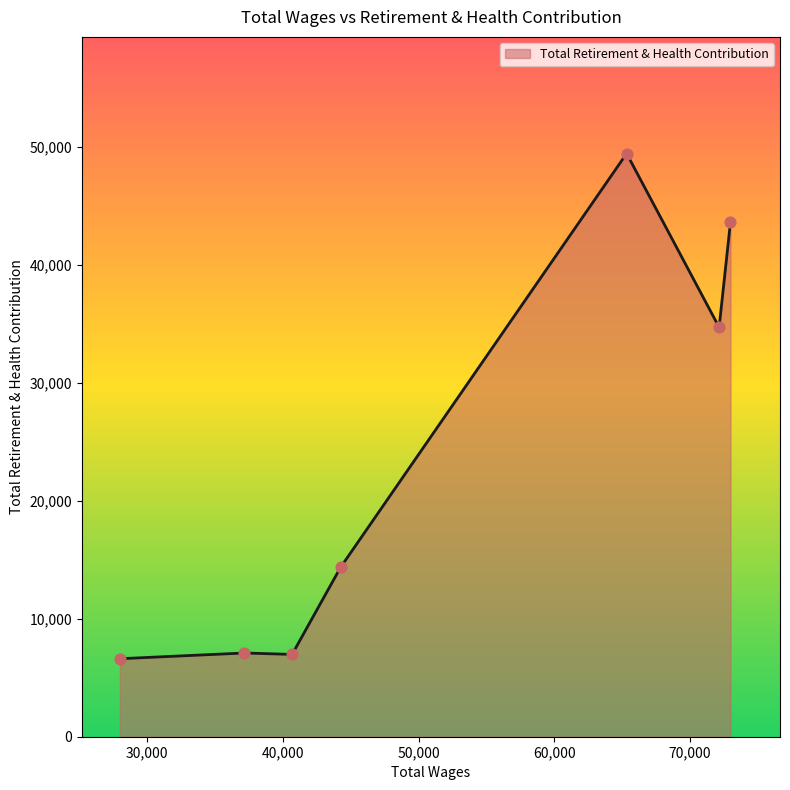

What is the minimum value shown in the chart?

6612